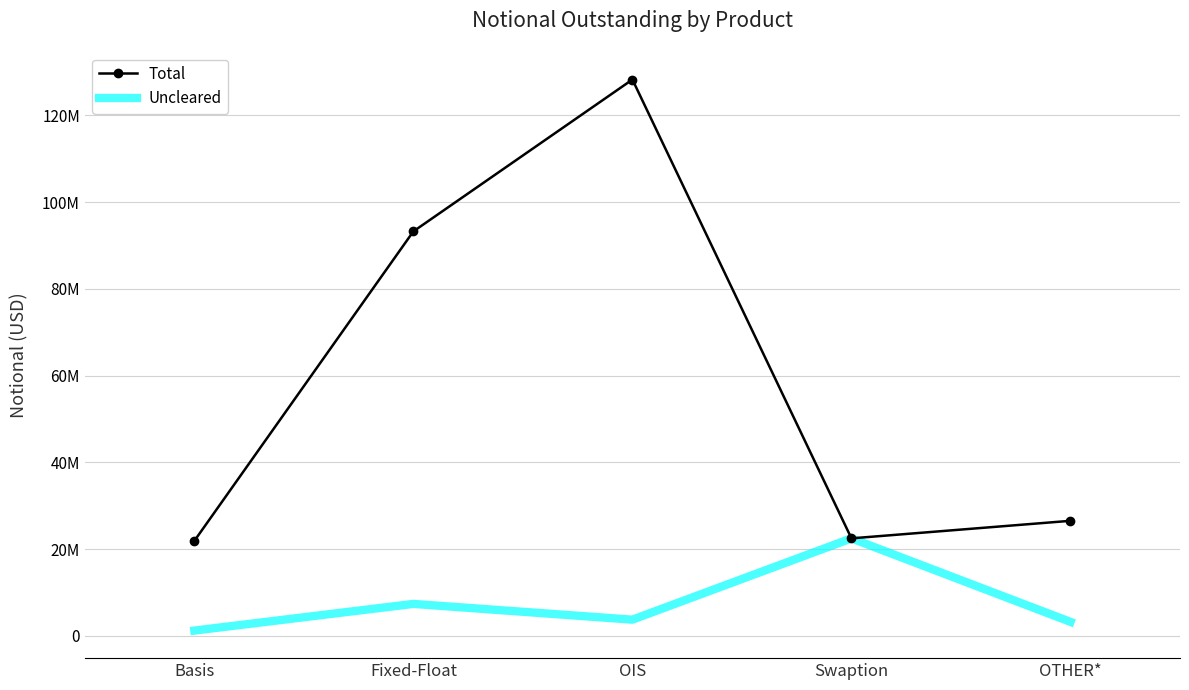

What is the label of the 2nd point from the left?

Fixed-Float